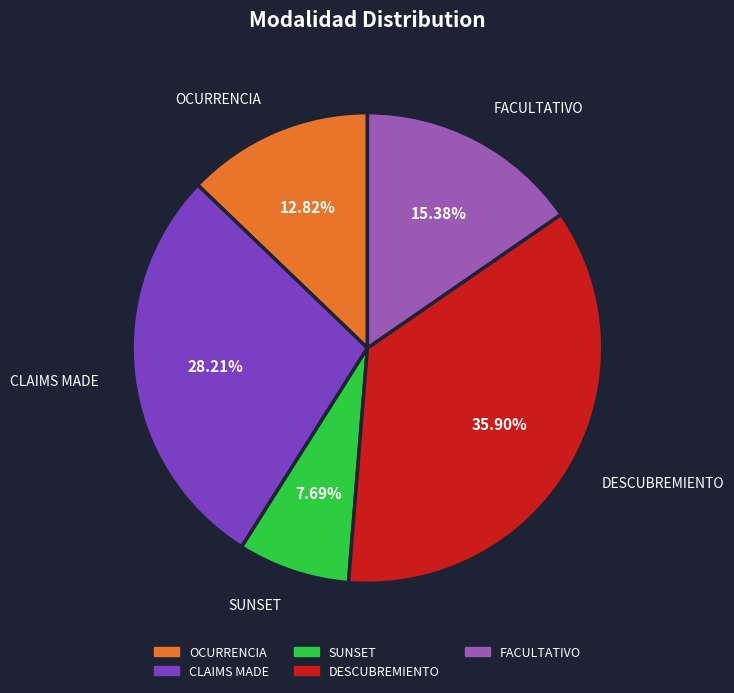

Count the number of slices in the pie.

5